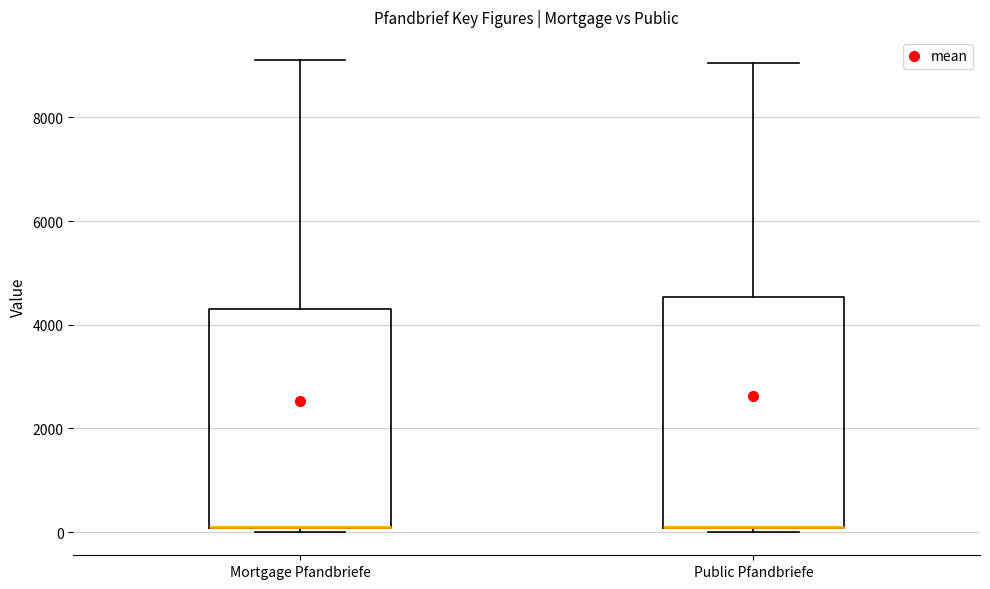

Where is the lower edge of the box for Mortgage Pfandbriefe on the y-axis? The values are not printed on the chart, so give them approximately, as read against the axis.

0